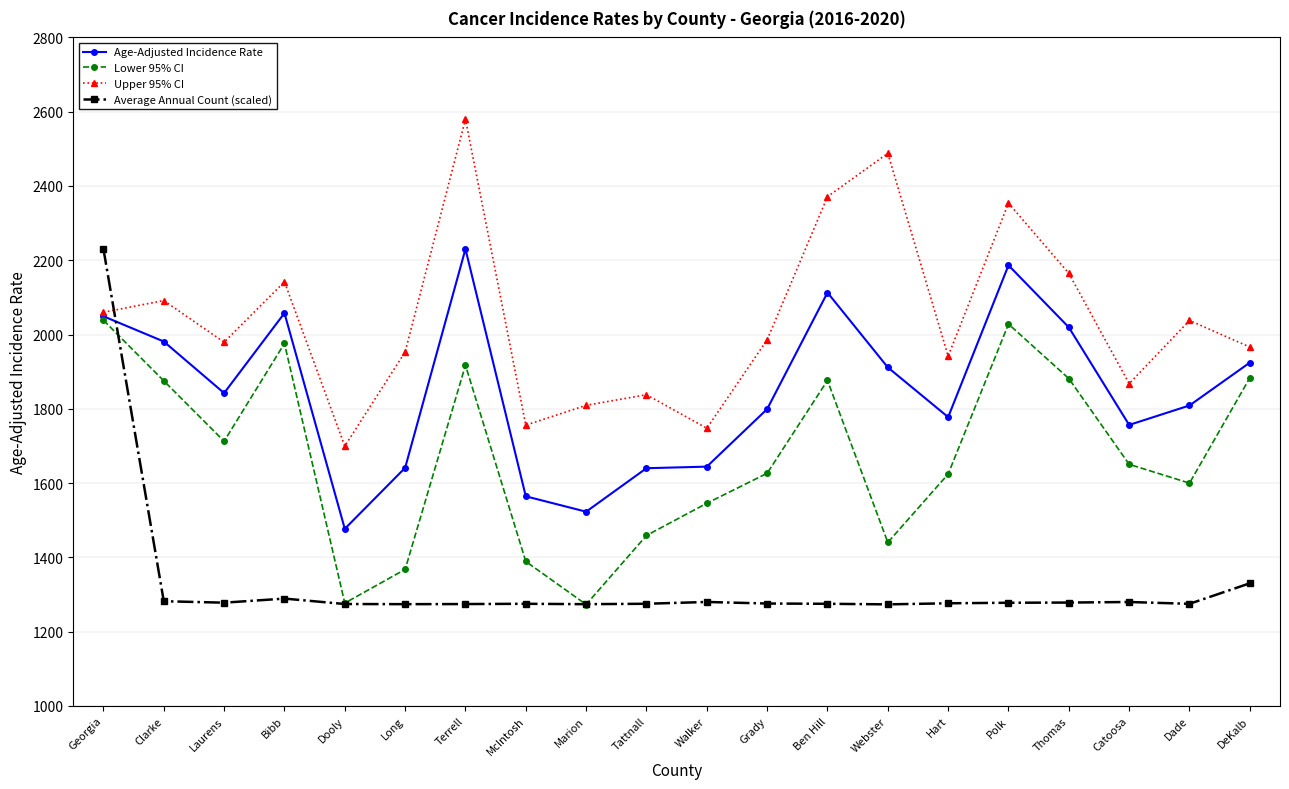

In Upper 95% CI, how many points are higher than both neighbors (excluding endpoints)?

7